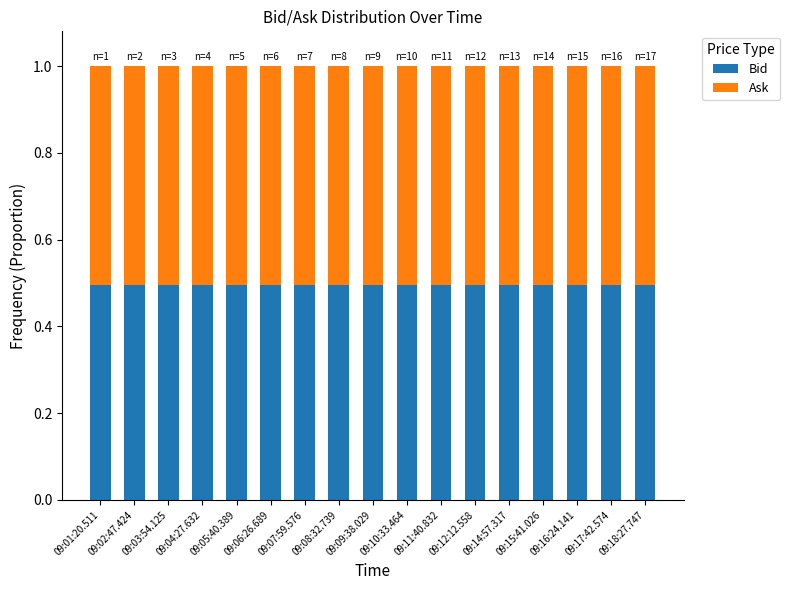

What is the total value across all series at 09:12:12.558?

1.0